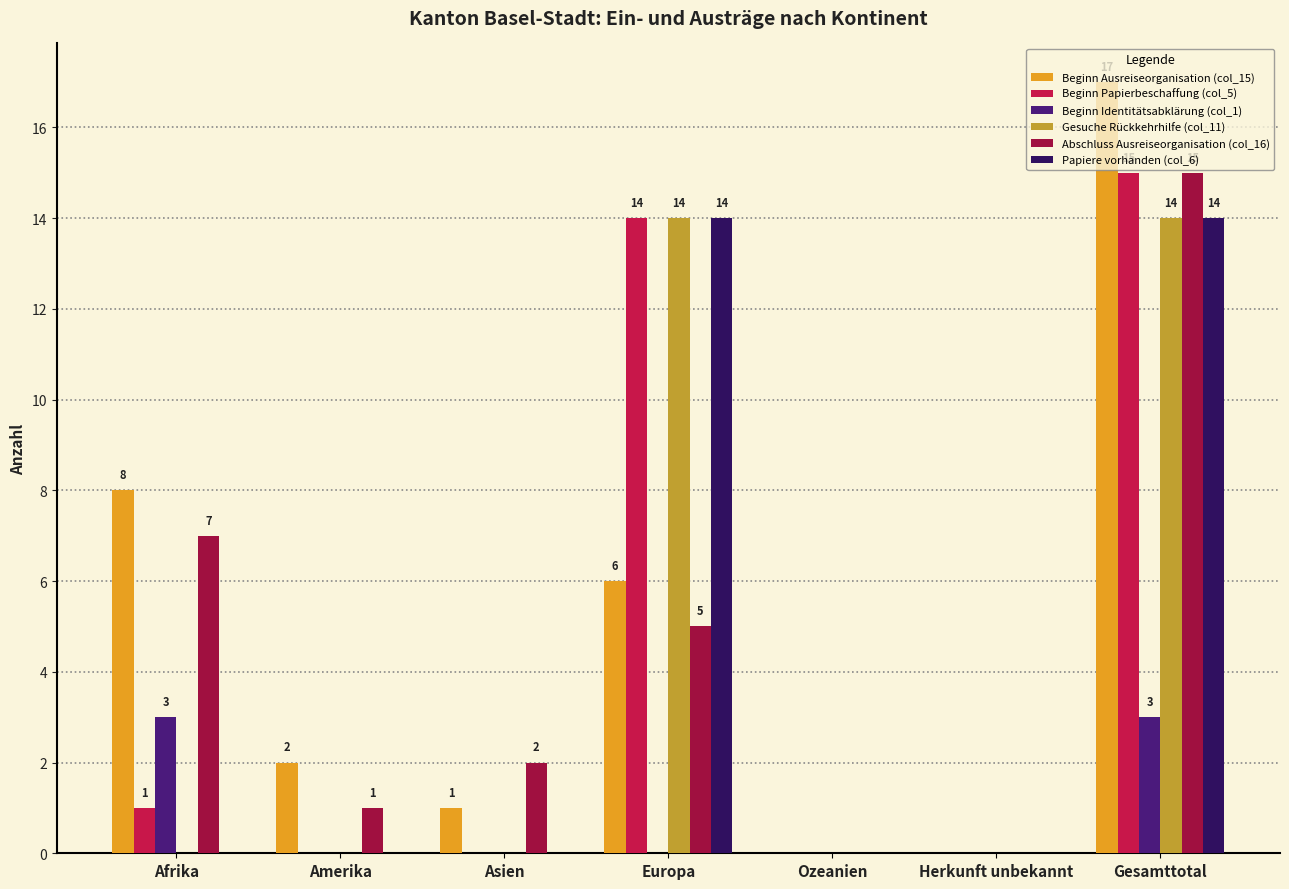

At which category does the chart reach its peak across all series?

Gesamttotal